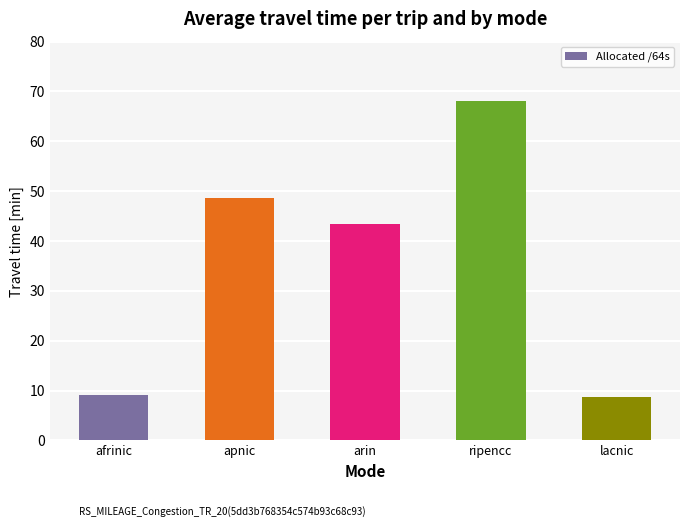

What is the maximum value shown in the chart?

68.0